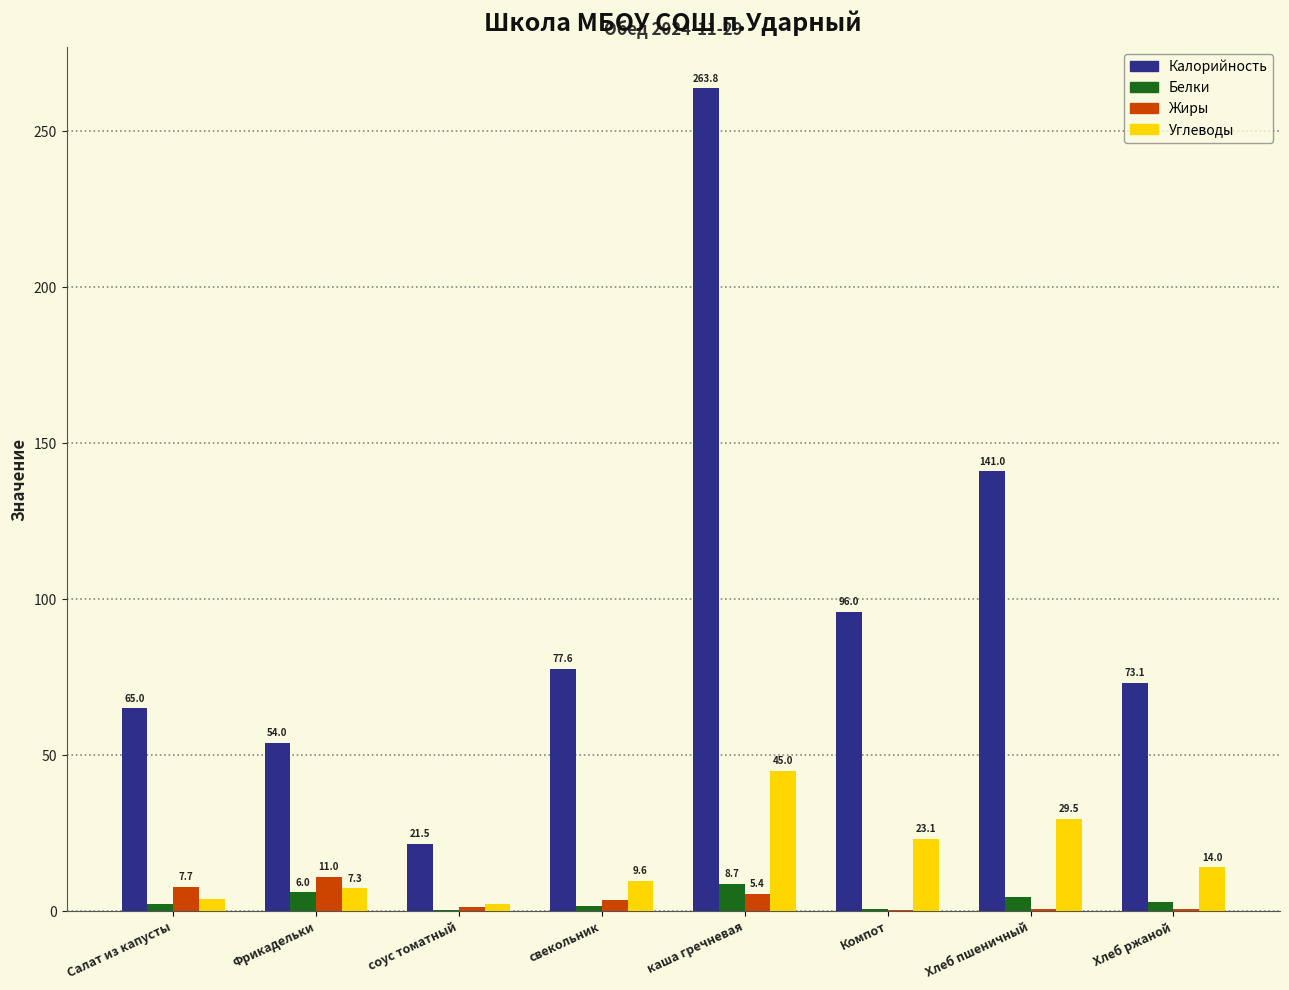

What is the maximum value shown in the chart?

263.8